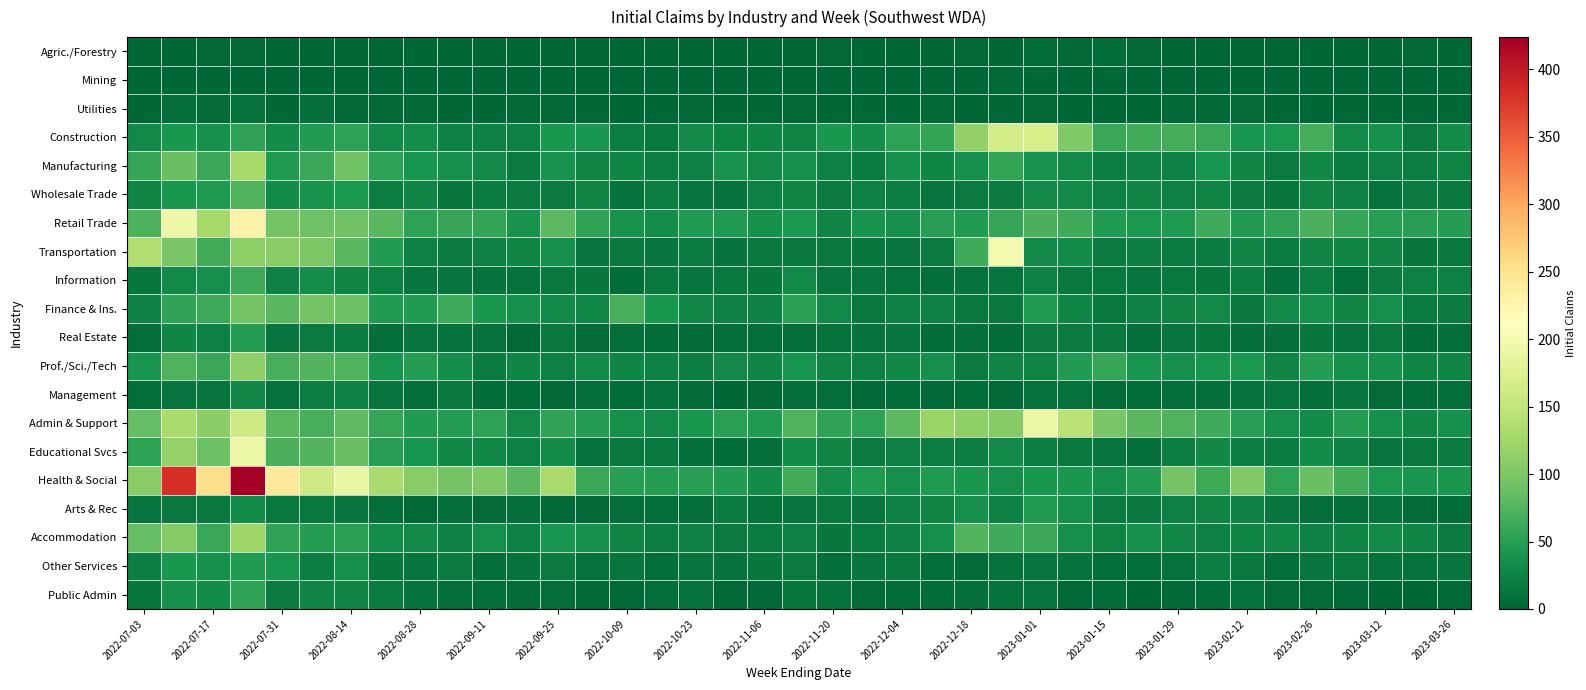

Which series has the widest spread of values?

Health & Social